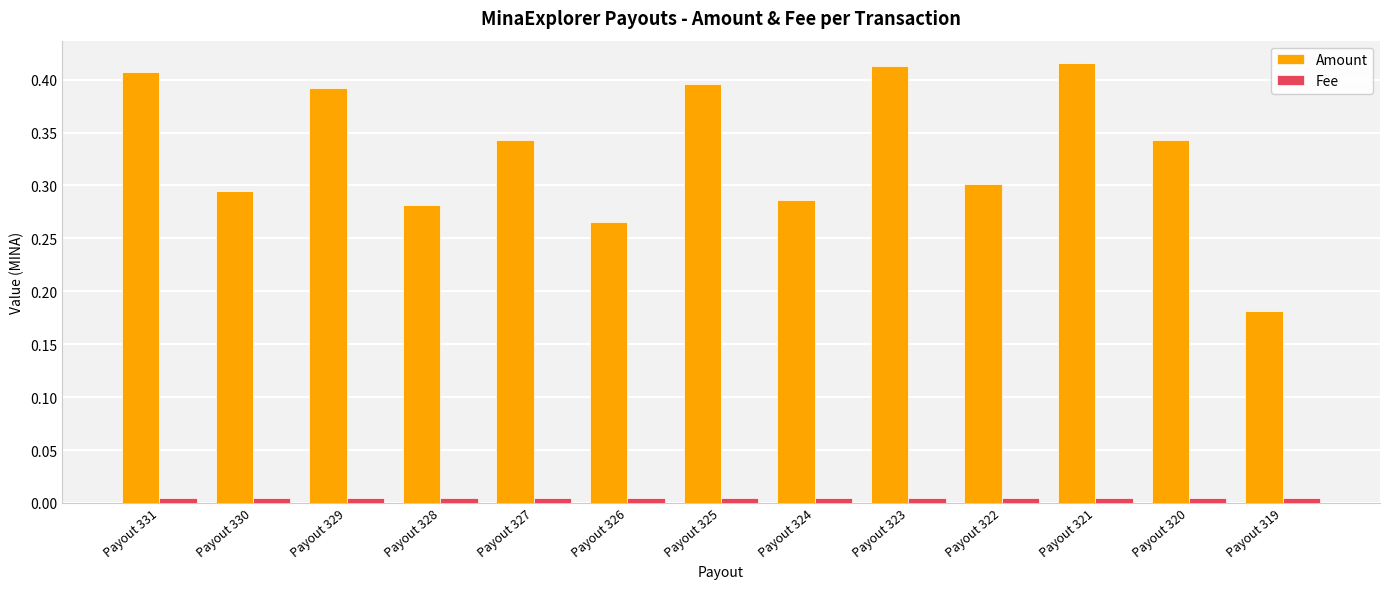

Where is Amount nearest to the value 0?

Payout 319